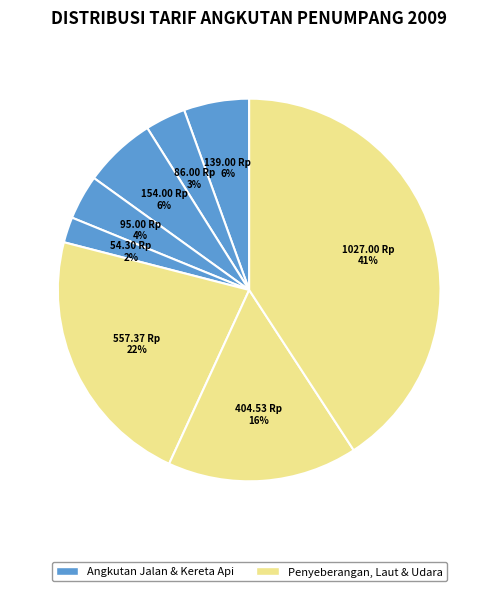

Does any single category account for the majority?

No